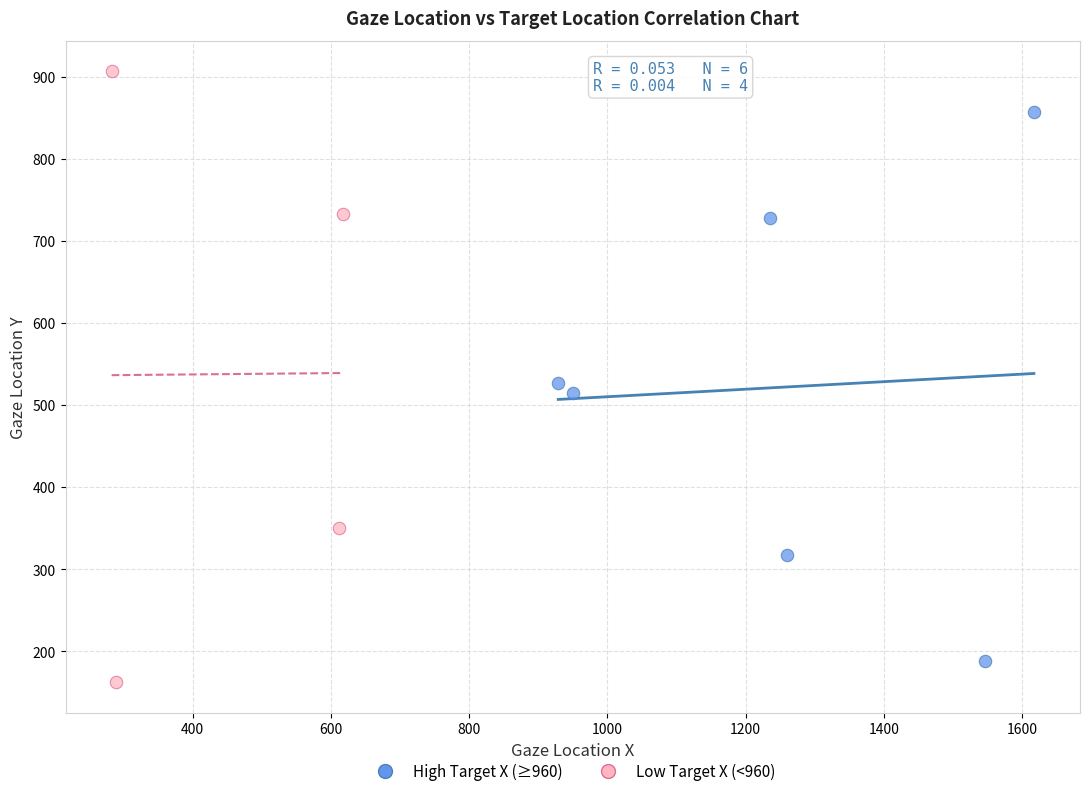

Which series has the largest Y range (max minus min)?

Low Target X (<960)